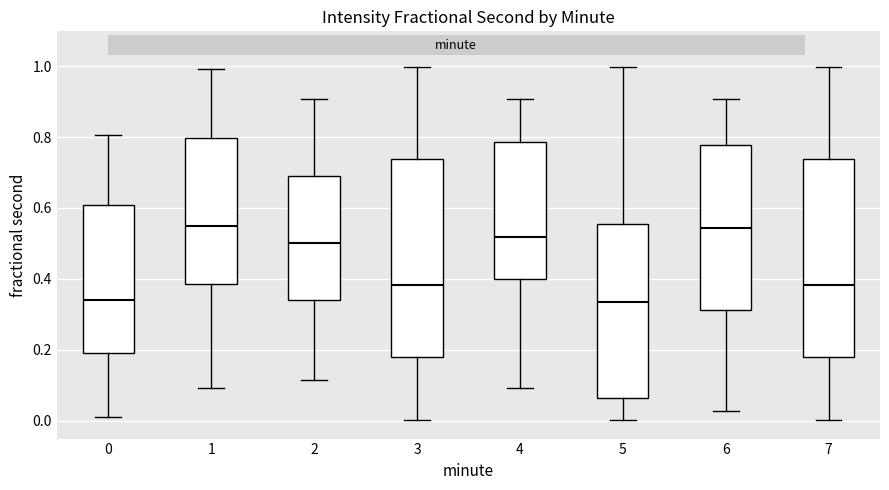

Reading left to right, read every box against the y-axis: the position of its median line, the range the box covers, and the ends of its whiskers. The values are not printed on the chart, so give them approximately, as read against the axis.

0: median 0.34, box 0.20 to 0.60, whiskers 0.02 to 0.80
1: median 0.54, box 0.38 to 0.80, whiskers 0.10 to 1.00
2: median 0.50, box 0.34 to 0.68, whiskers 0.12 to 0.90
3: median 0.38, box 0.18 to 0.74, whiskers 0.00 to 1.00
4: median 0.52, box 0.40 to 0.78, whiskers 0.10 to 0.90
5: median 0.34, box 0.06 to 0.56, whiskers 0.00 to 1.00
6: median 0.54, box 0.32 to 0.78, whiskers 0.02 to 0.90
7: median 0.38, box 0.18 to 0.74, whiskers 0.00 to 1.00